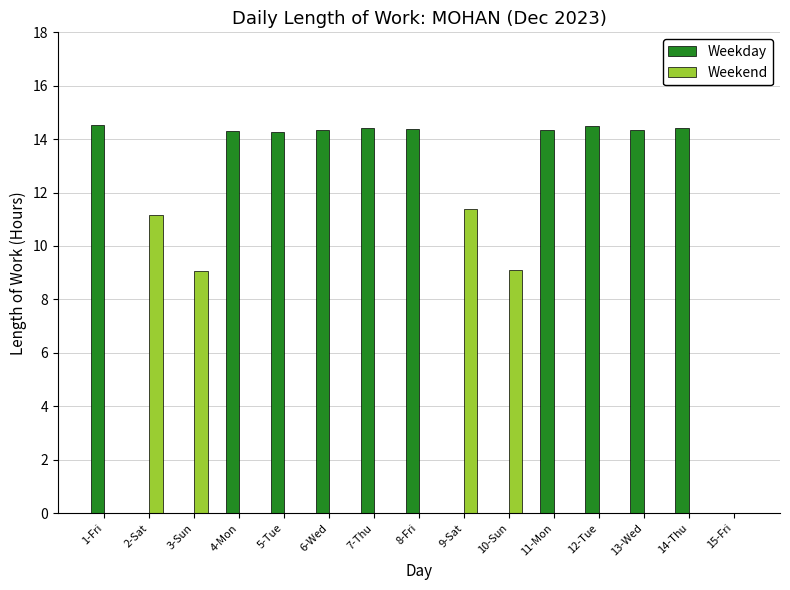

What is the greatest value displayed?

14.5